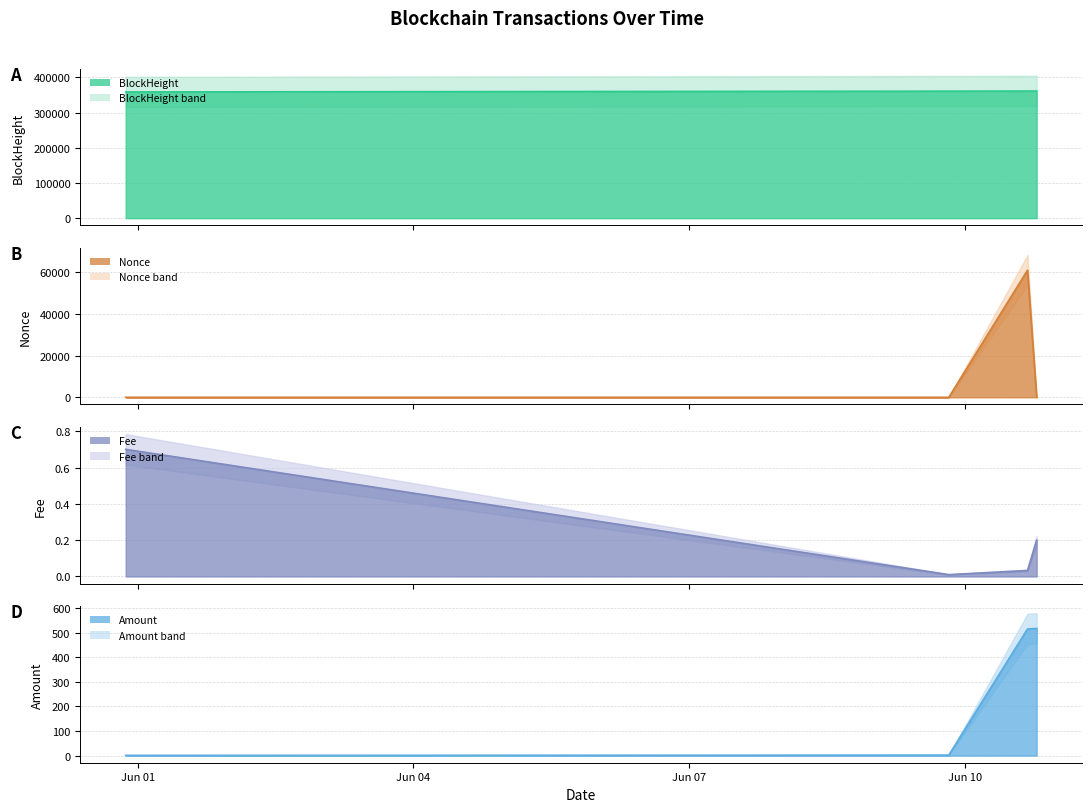

At which label is Fee closest to 0?

2024-06-09 19:51:00